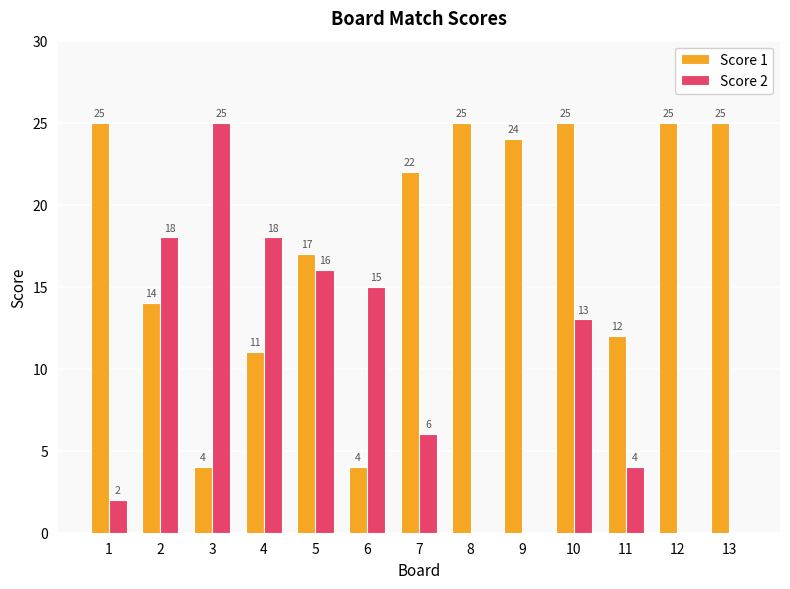

The Score 2 series shows 21 at 10. True or false?

False